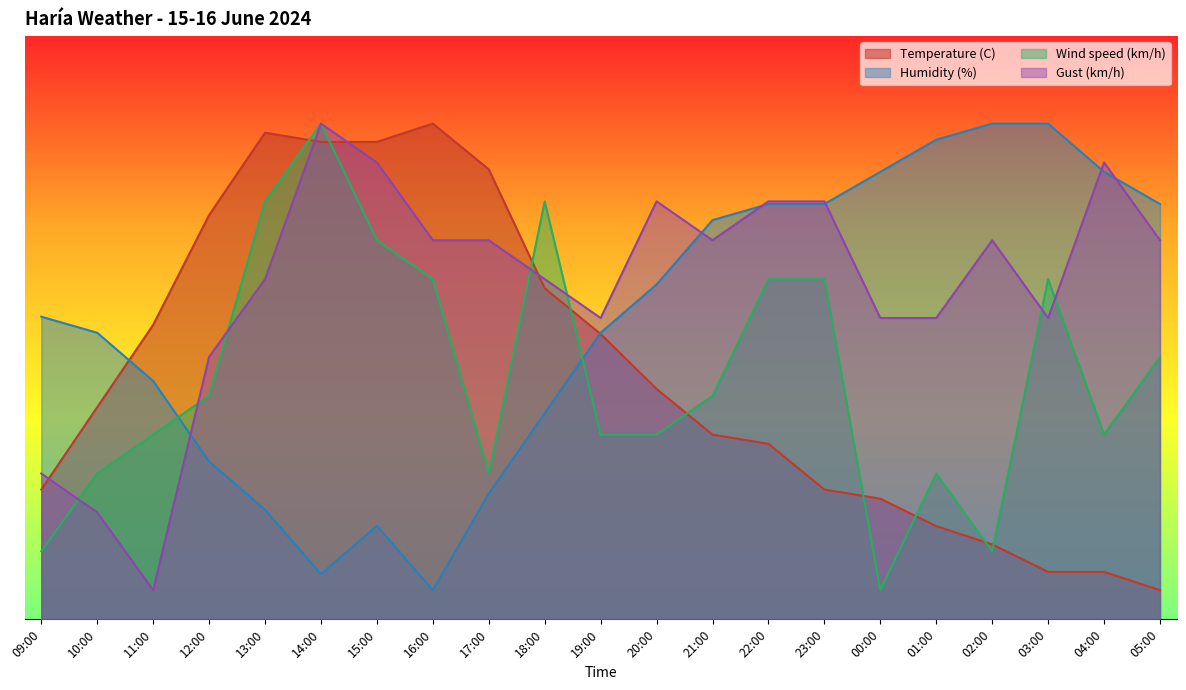

What position from the right is 05:00?

1